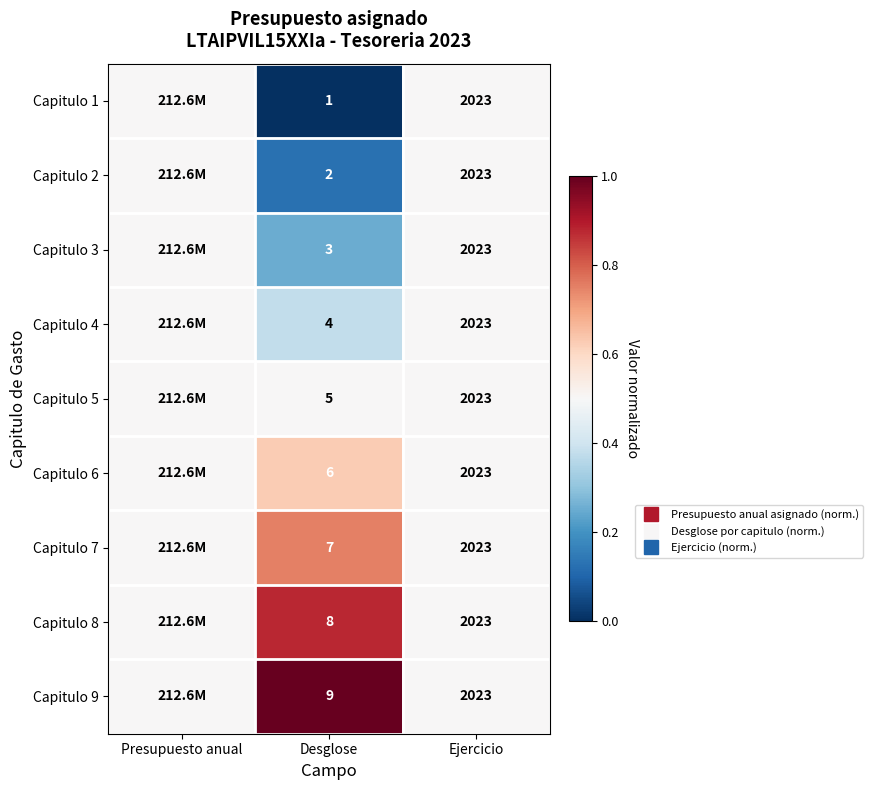

The Capitulo 9 series shows 0.5 at Presupuesto anual. True or false?

True